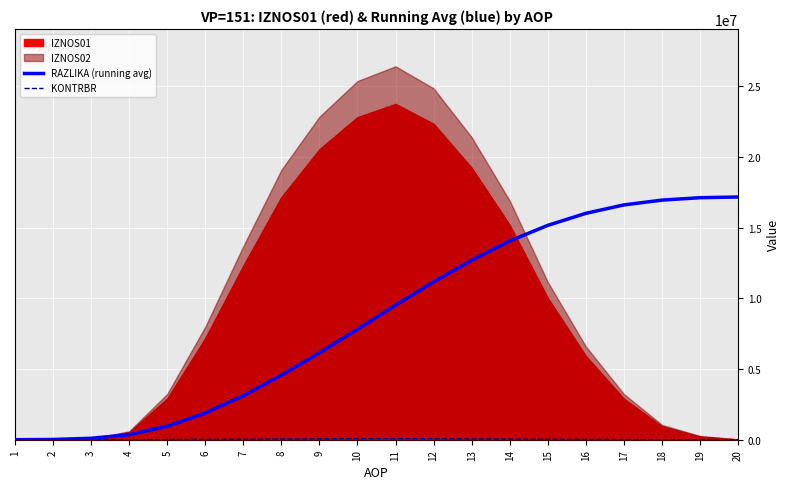

Which label corresponds to the smallest value in the chart?

1